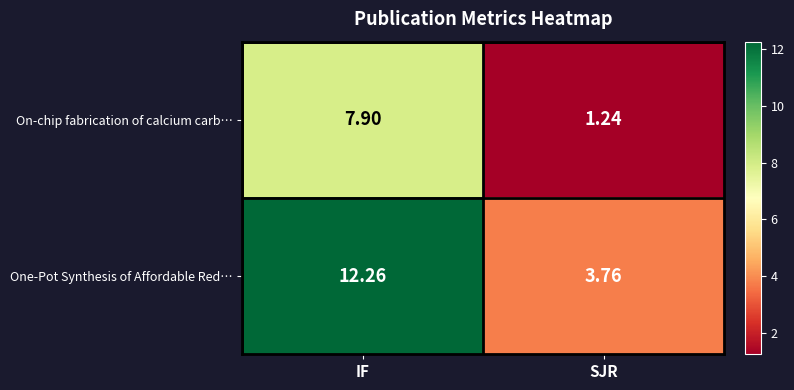

Which series has the largest total across all categories?

One-Pot Synthesis of Affordable Red…